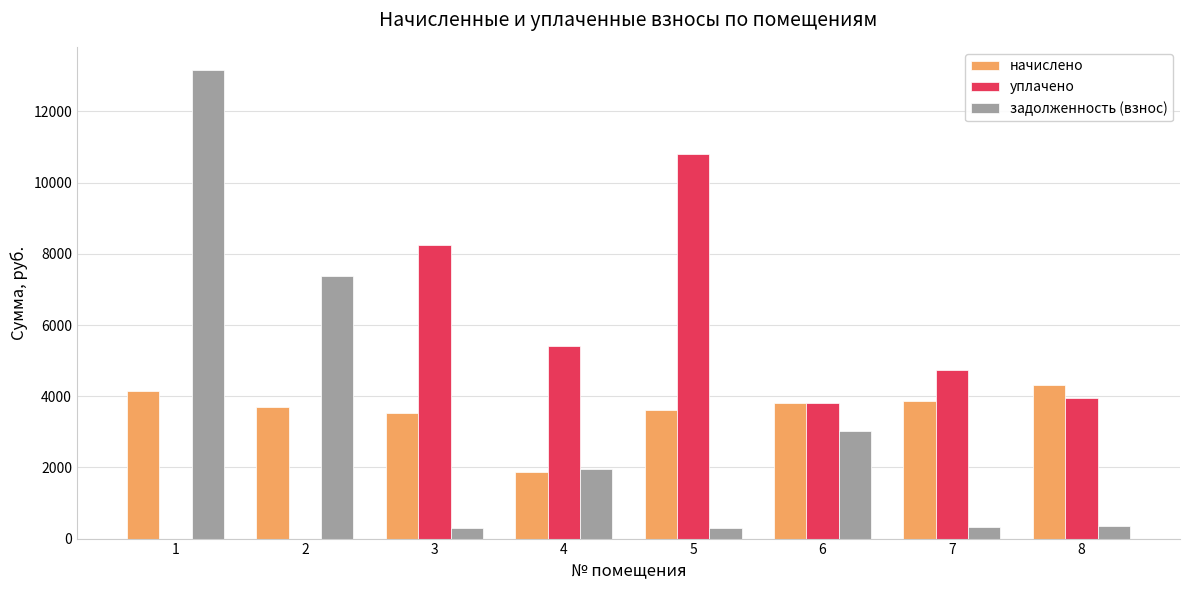

What is the sum of the начислено values at 1 and 4?

6022.1